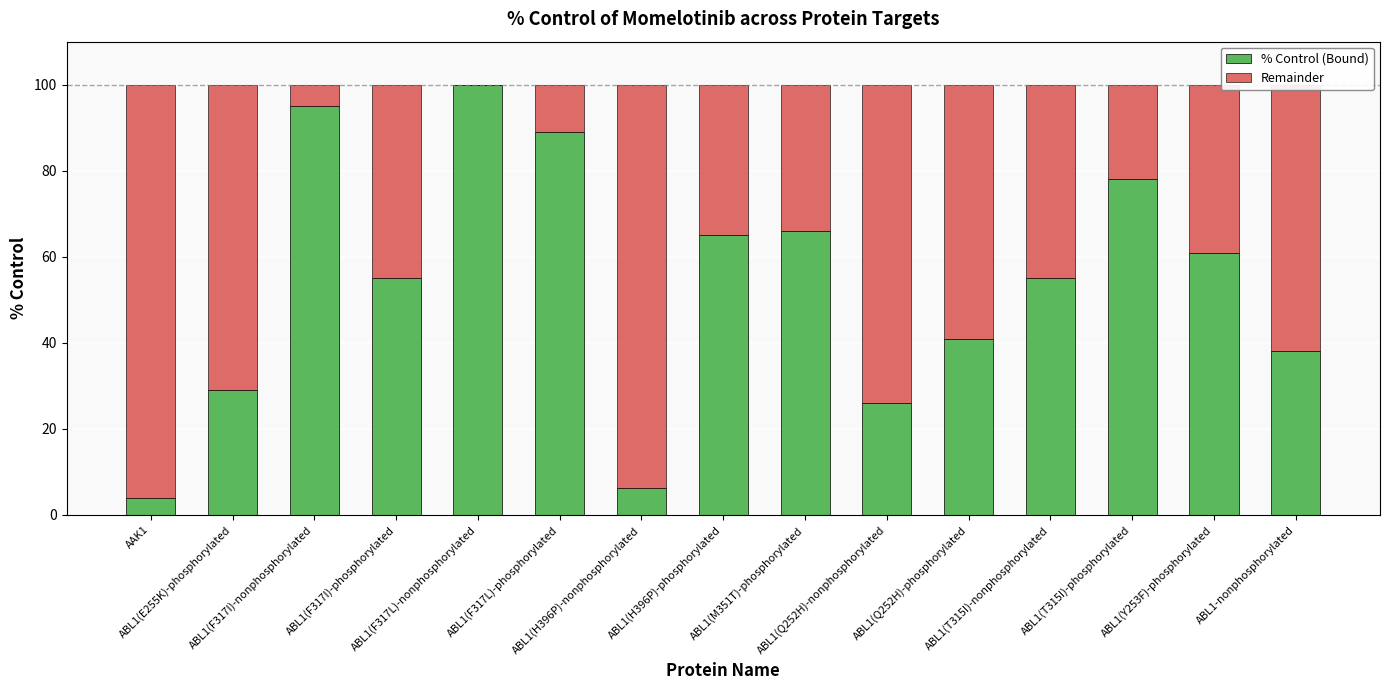

Does the chart contain stacked bars?

Yes